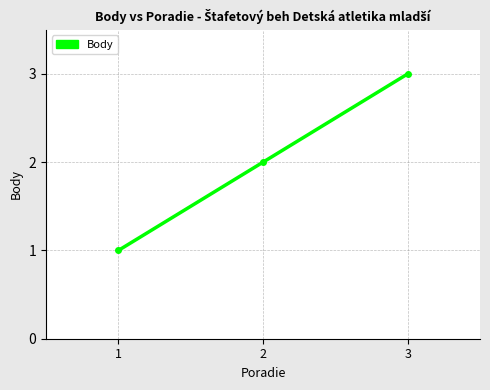

What value does the data have at 3?

3